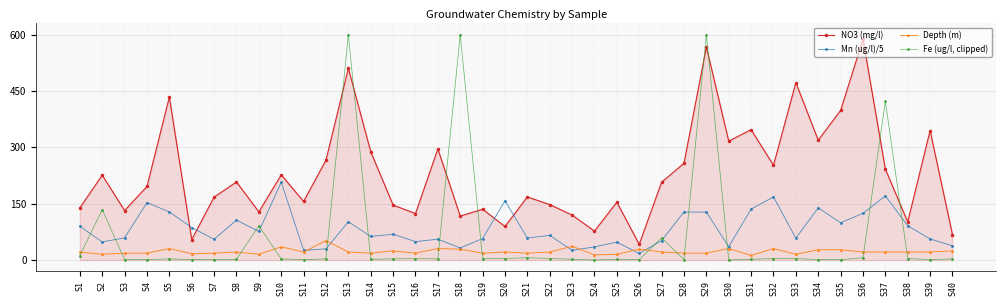

Which series has the widest spread of values?

Fe (ug/l, clipped)